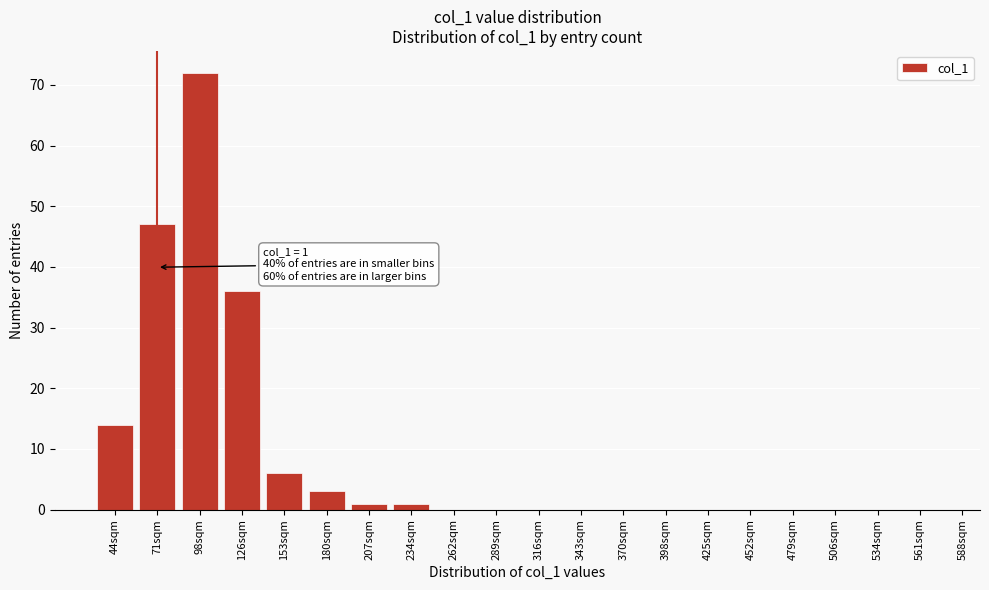

Reading left to right, extract all data points from this chart.

44sqm=14	71sqm=47	98sqm=72	126sqm=36	153sqm=6	180sqm=3	207sqm=1	234sqm=1	262sqm=0	289sqm=0	316sqm=0	343sqm=0	370sqm=0	398sqm=0	425sqm=0	452sqm=0	479sqm=0	506sqm=0	534sqm=0	561sqm=0